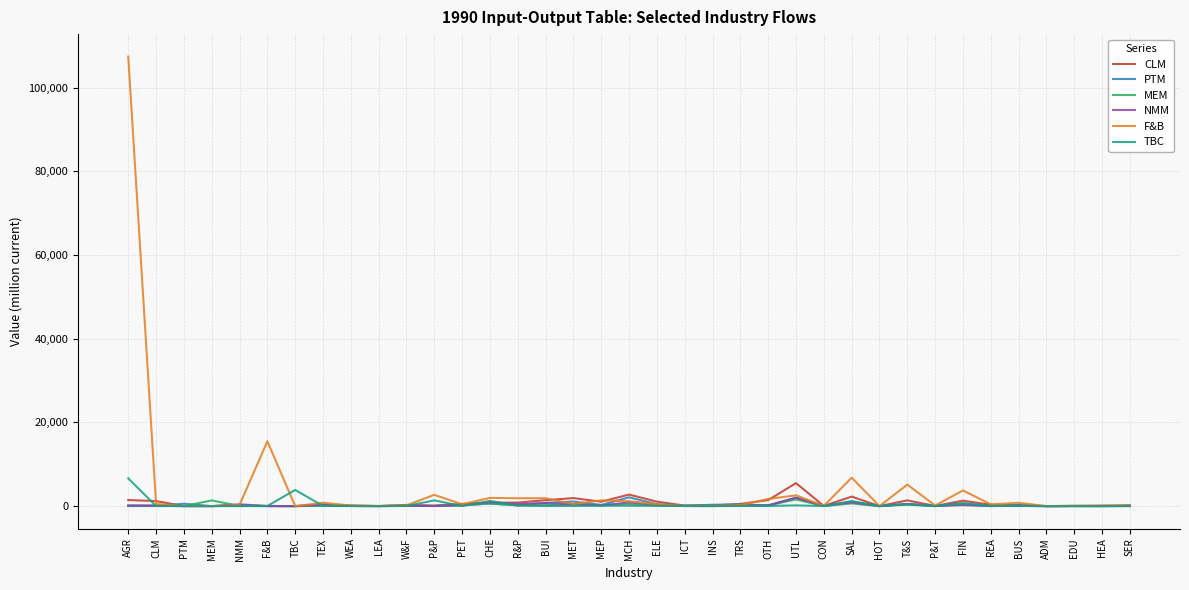

Is the value of CLM at HEA greater than the value of F&B at T&S?

No